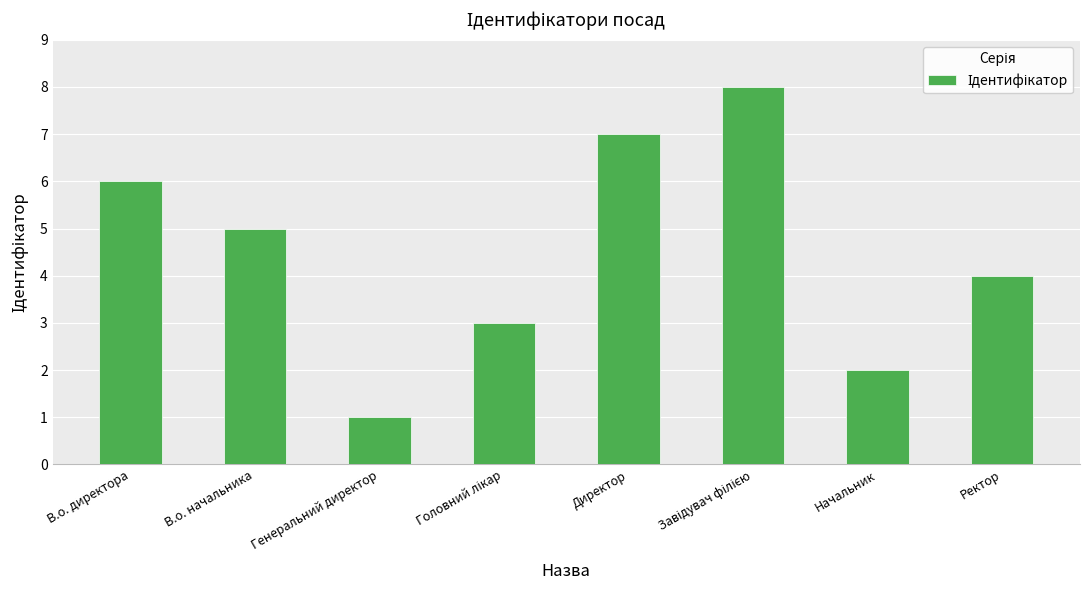

Approximately how many times larger is the value at В.о. директора compared to Генеральний директор?

6.0